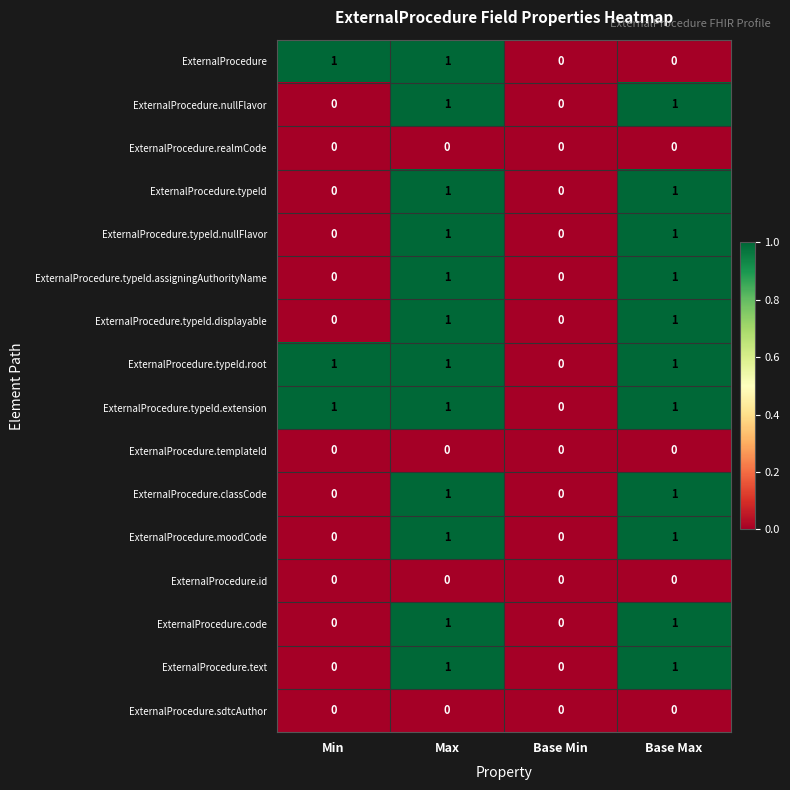

How many data points does each series have?

4